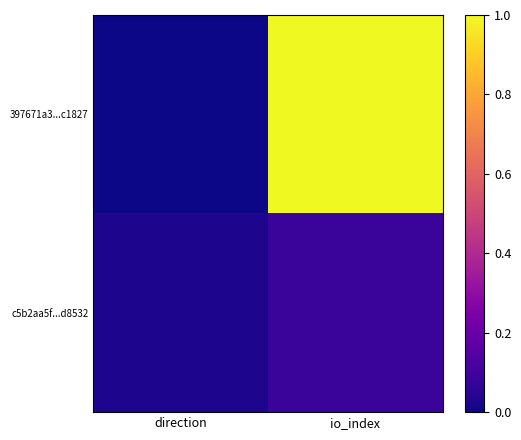

Between direction and io_index, which series saw the biggest shift?

397671a3...c1827